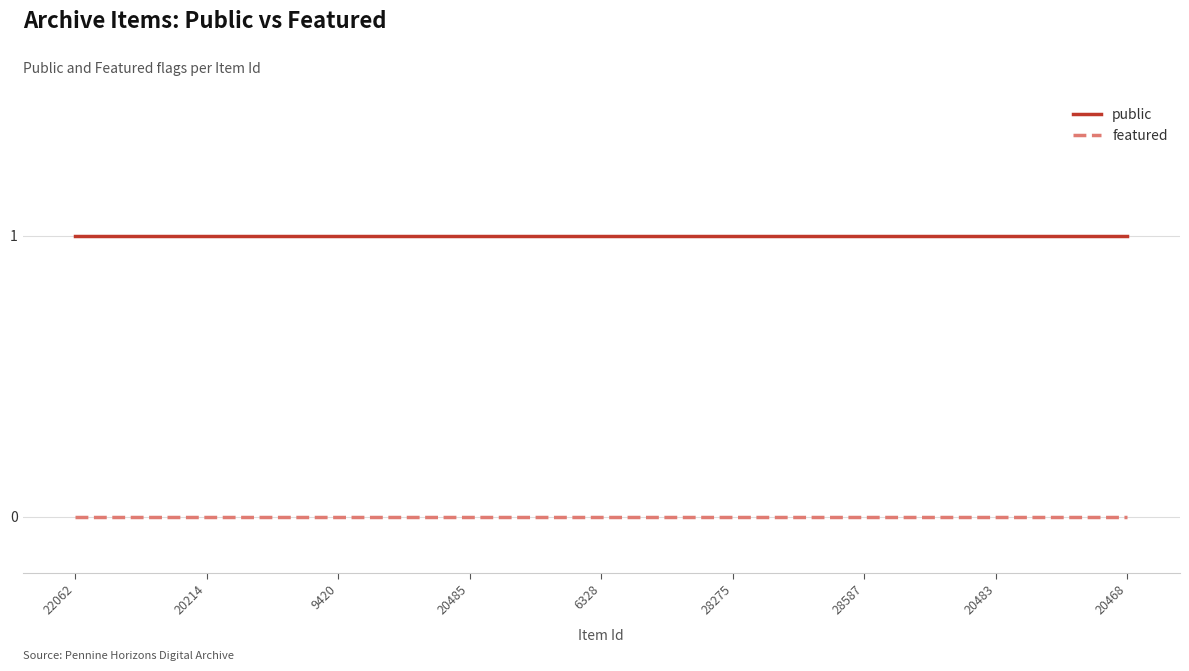

What are all the series names shown in the legend?

public, featured